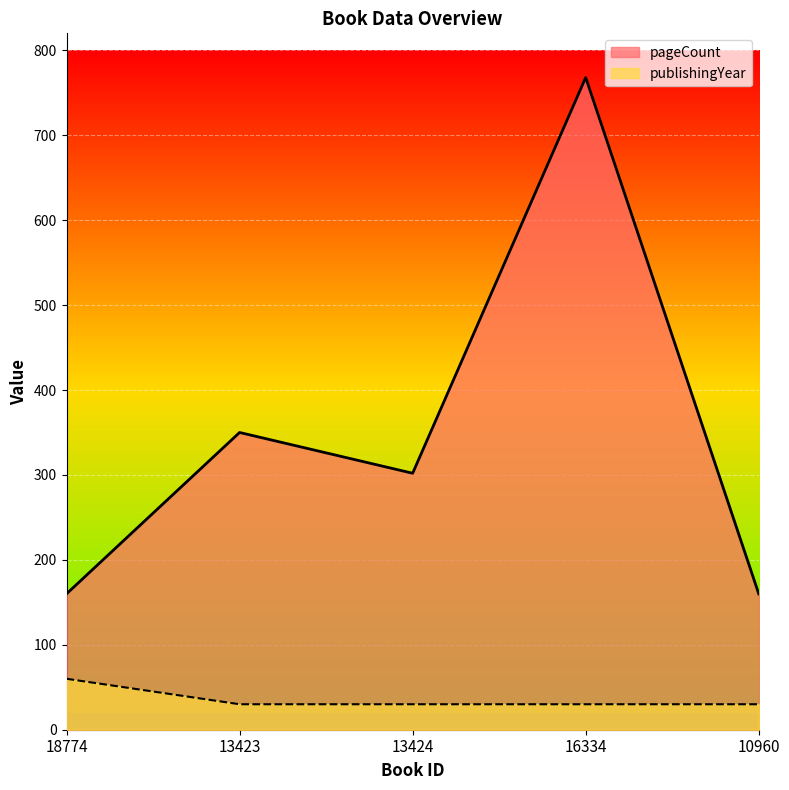

Reading right to left, what are all the values shown in this chart?

pageCount: 160	768	302	350	160
publishingYear: 30	30	30	30	60